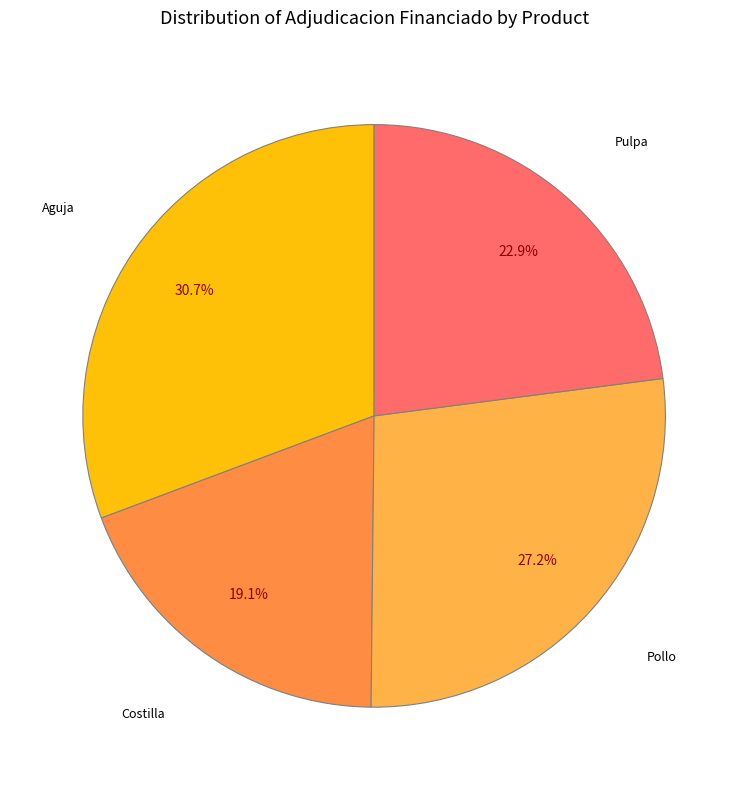

What is the largest slice in the pie chart?

Aguja